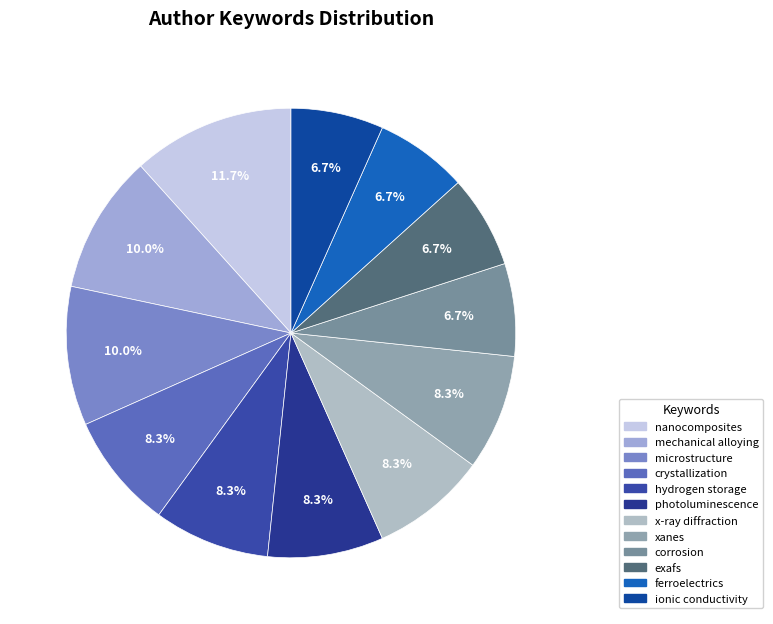

To the nearest percent, what percentage of the pie is hydrogen storage?

8%